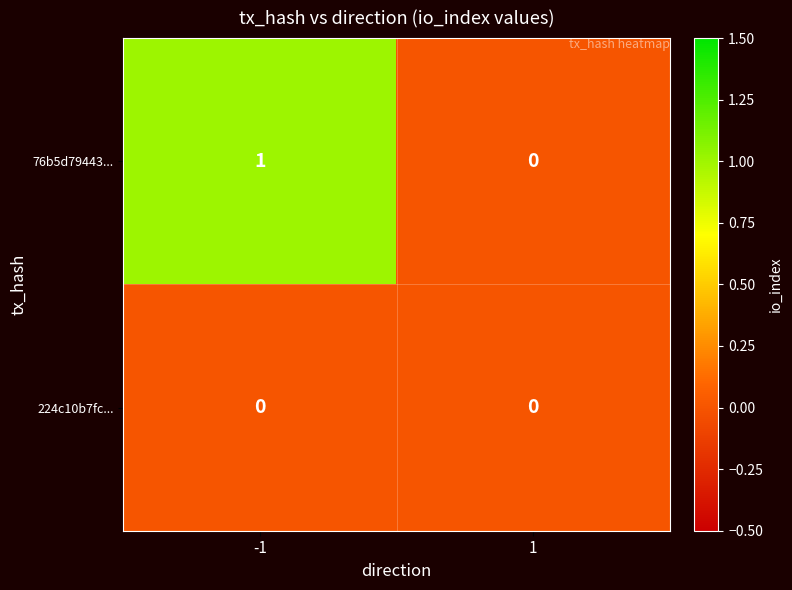

The 76b5d79443... series shows -1 at 1. True or false?

False